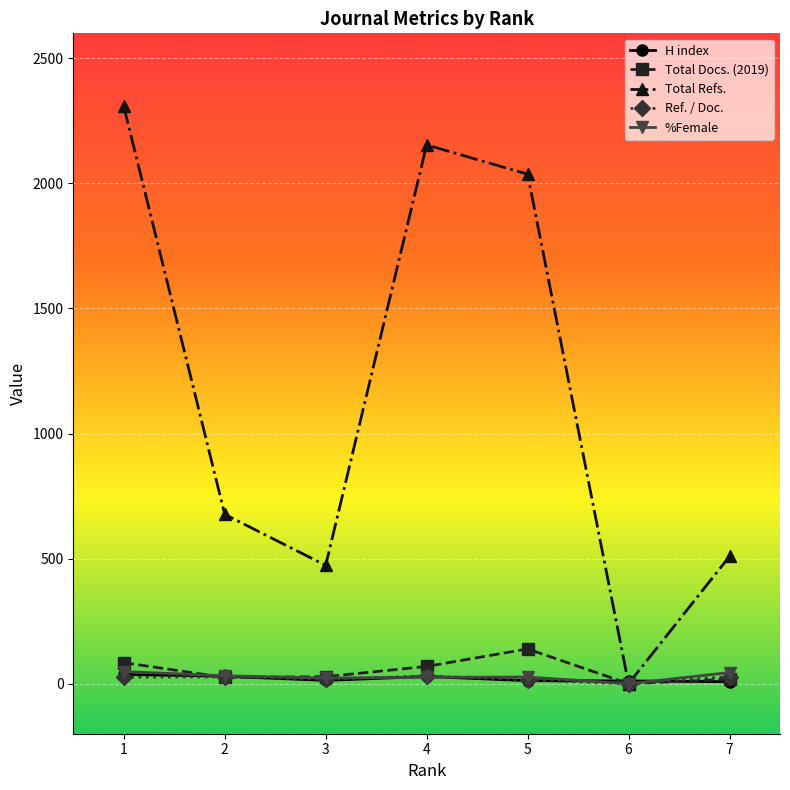

Where does the Total Refs. series first go above 677?

1